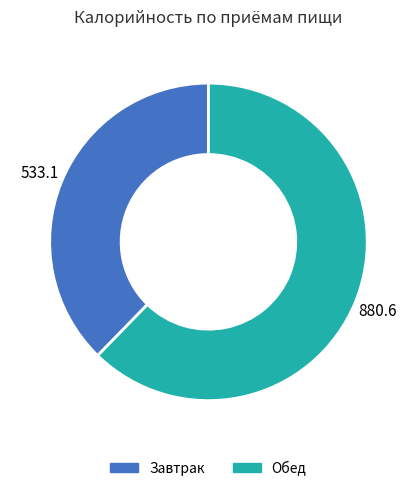

What is the ratio of the value at Обед to the value at Завтрак?

1.7